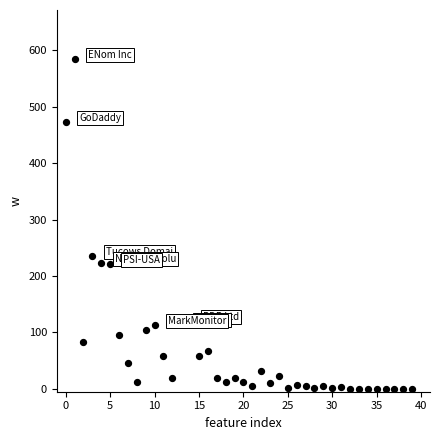

What Y value in the scatter plot is closest to 292?

235